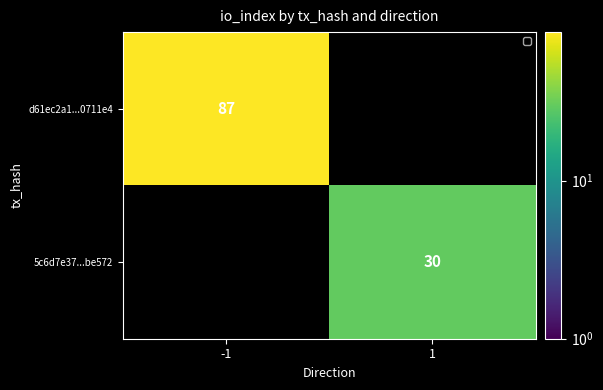

The value of 5c6d7e37...be572 at 1 is 6. True or false?

False